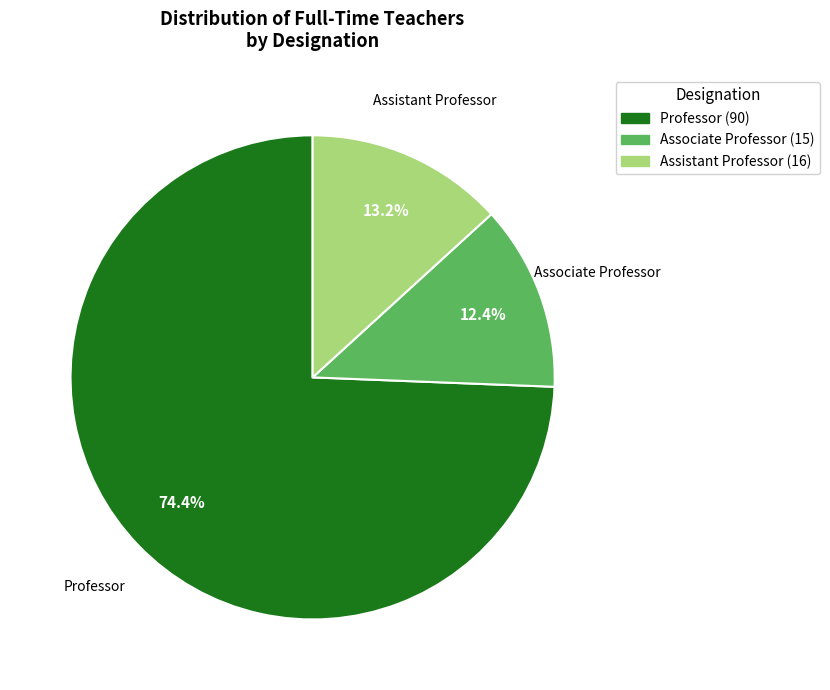

Which category has the smallest portion of the pie?

Associate Professor